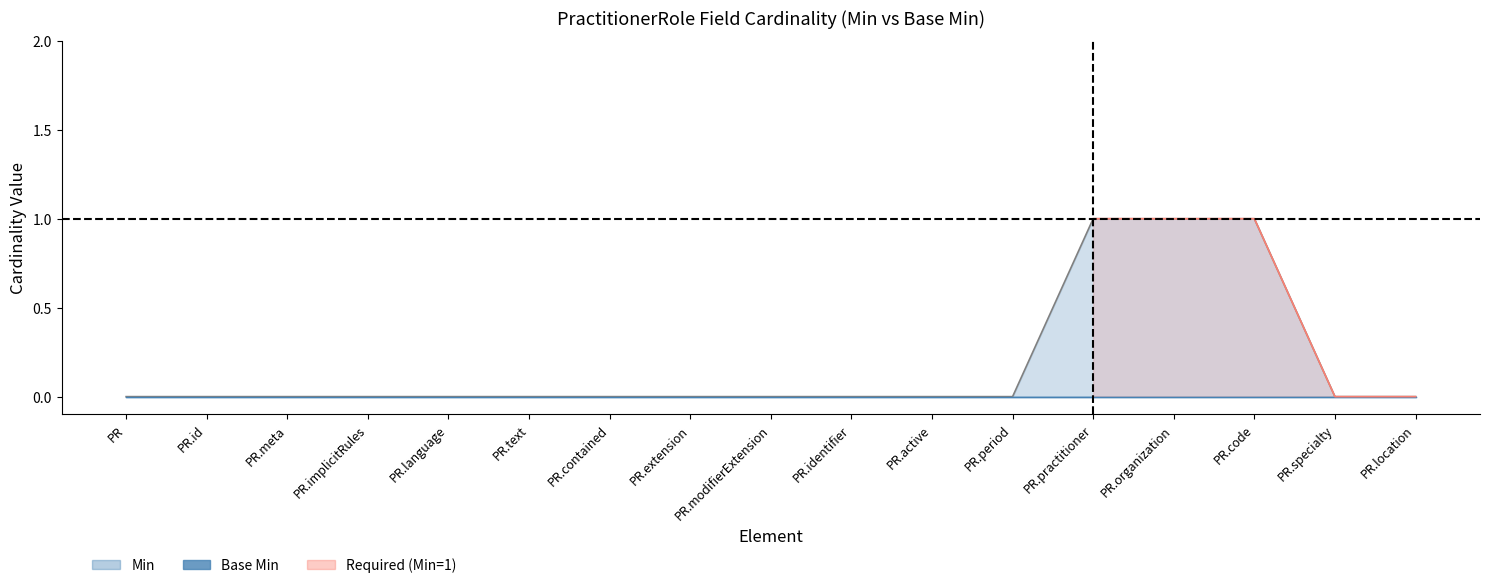

What is the difference between the maximum and second lowest values?

1